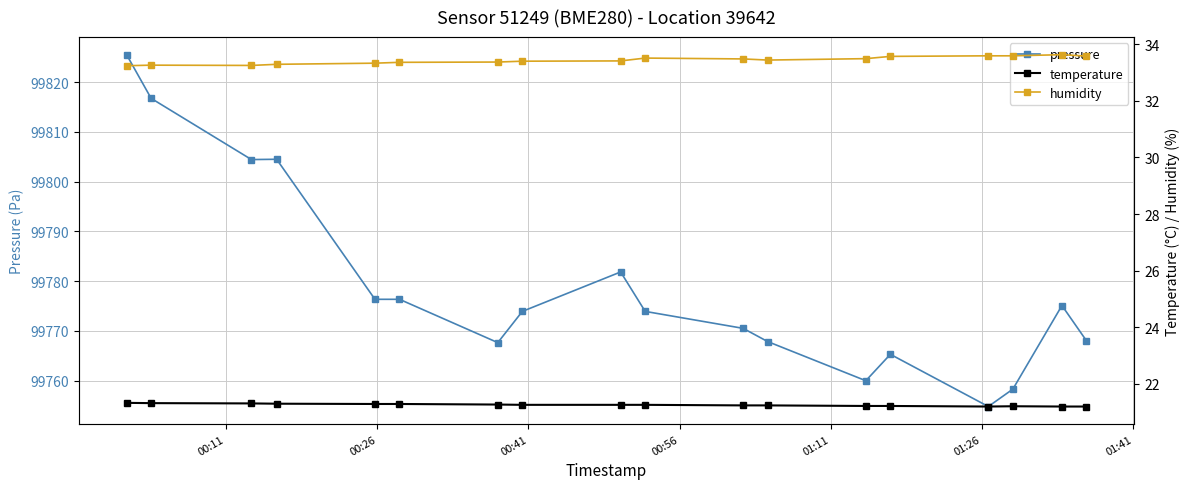

Rank the series by their maximum value, from lowest to highest.

temperature, humidity, pressure